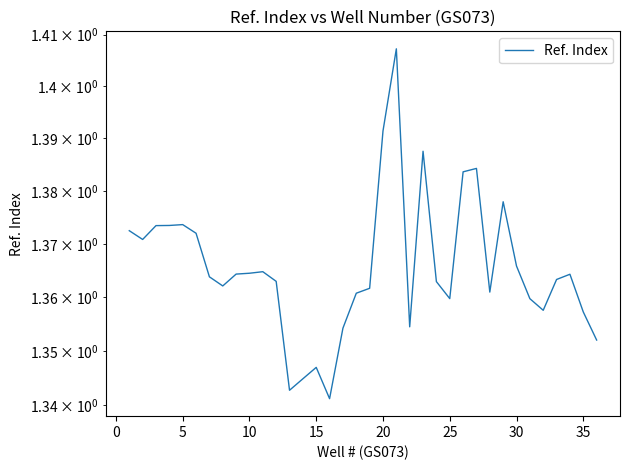

How many lines are shown in the chart?

1